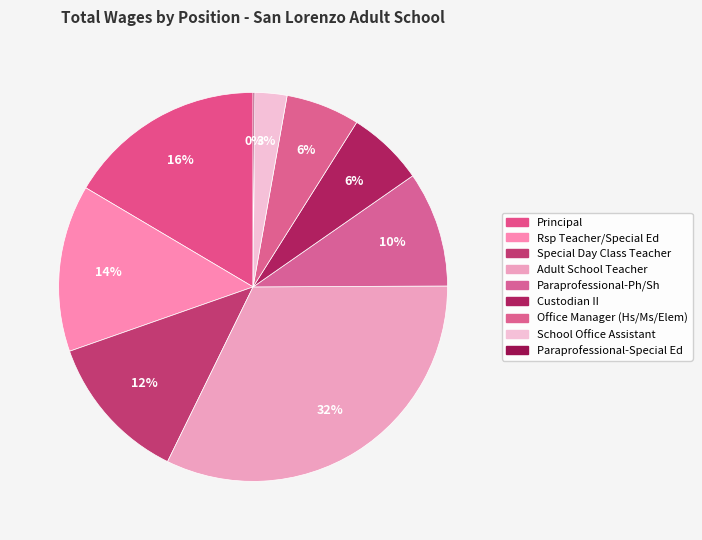

Which slice is the smallest?

Paraprofessional-Special Ed